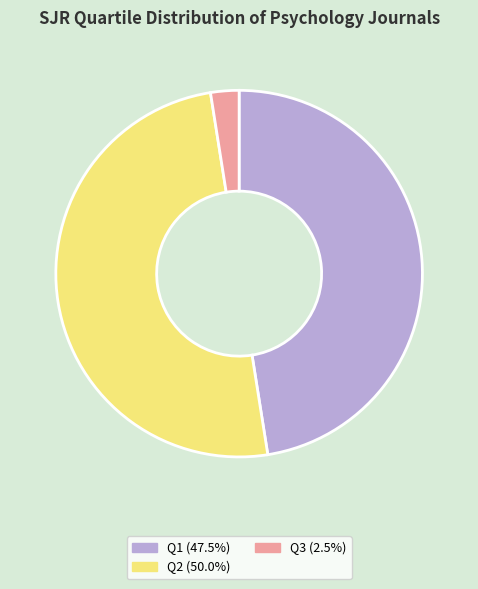

What is the ratio of the value at Q2 (50.0%) to the value at Q3 (2.5%)?

20.0